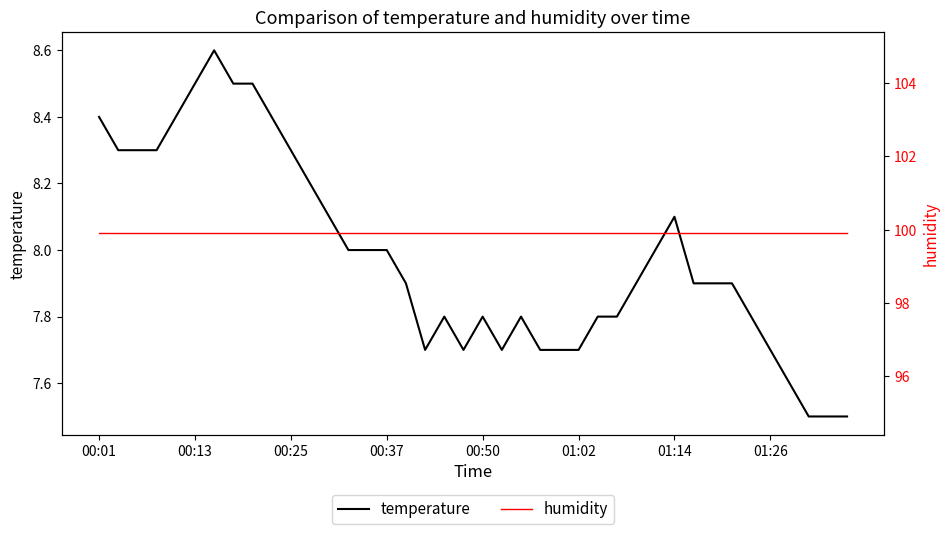

Reading left to right, extract all data points from this chart.

temperature: 8.4	8.3	8.3	8.3	8.4	8.5	8.6	8.5	8.5	8.4	8.3	8.2	8.1	8.0	8.0	8.0	7.9	7.7	7.8	7.7	7.8	7.7	7.8	7.7	7.7	7.7	7.8	7.8	7.9	8.0	8.1	7.9	7.9	7.9	7.8	7.7	7.6	7.5	7.5	7.5
humidity: 99.9	99.9	99.9	99.9	99.9	99.9	99.9	99.9	99.9	99.9	99.9	99.9	99.9	99.9	99.9	99.9	99.9	99.9	99.9	99.9	99.9	99.9	99.9	99.9	99.9	99.9	99.9	99.9	99.9	99.9	99.9	99.9	99.9	99.9	99.9	99.9	99.9	99.9	99.9	99.9